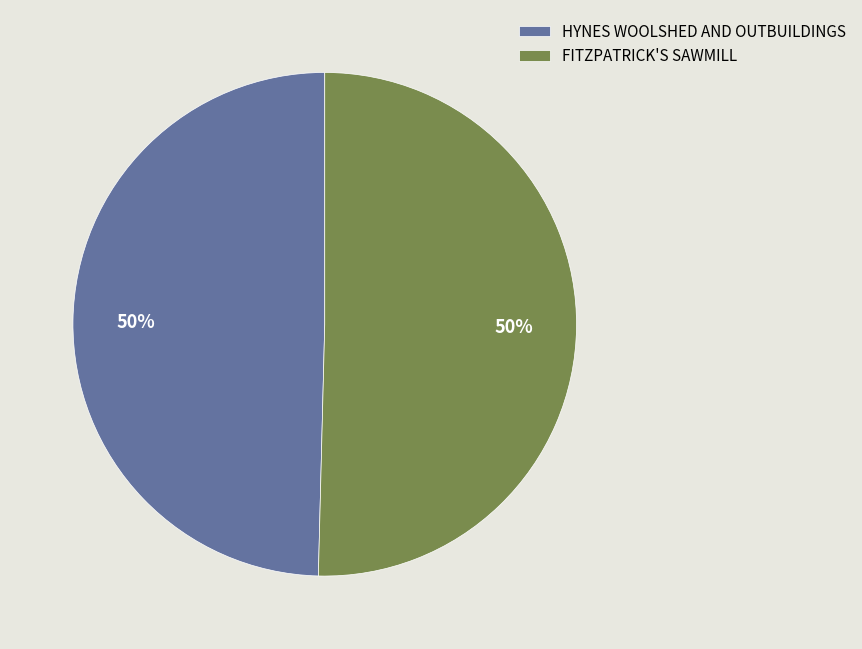

What percentage is the HYNES WOOLSHED AND OUTBUILDINGS slice, to the nearest percent?

50%